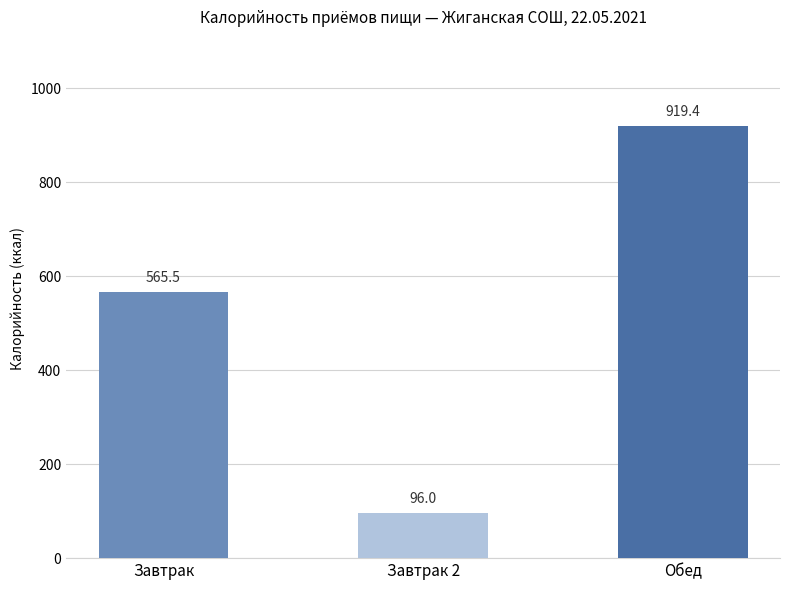

Rank the categories by value from highest to lowest.

Обед, Завтрак, Завтрак 2